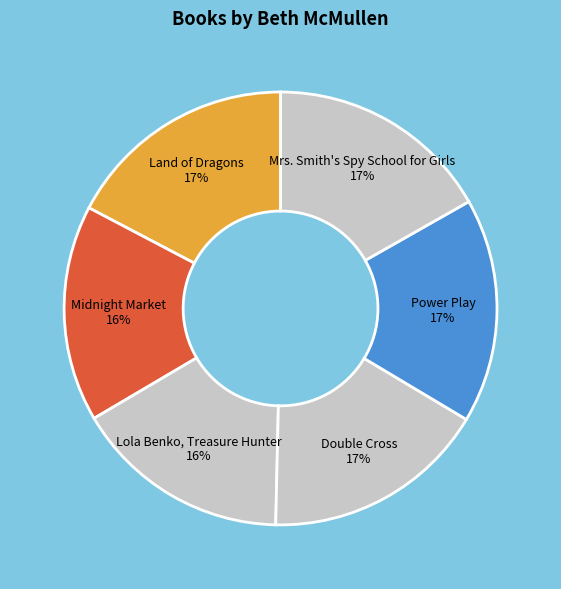

Combined, do Power Play 17% and Midnight Market 16% account for over 50%?

No